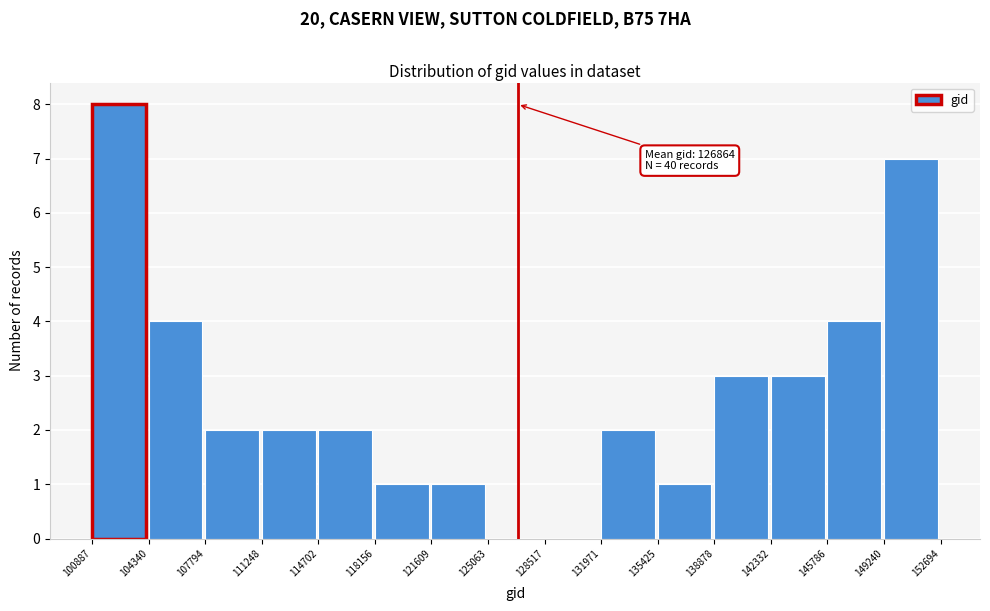

Over which range of the x-axis is the bar tallest?

100887 to 104340